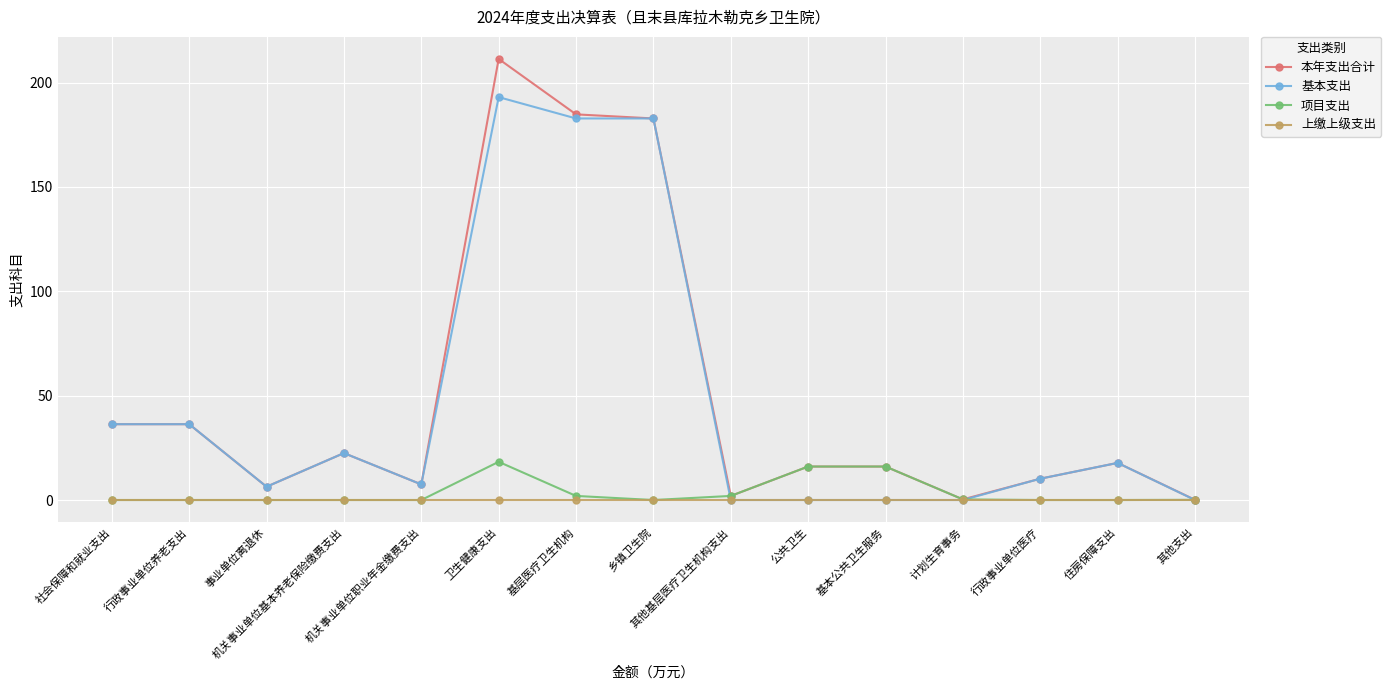

True or false: 基本支出 has more than 2 interior local peaks.

True